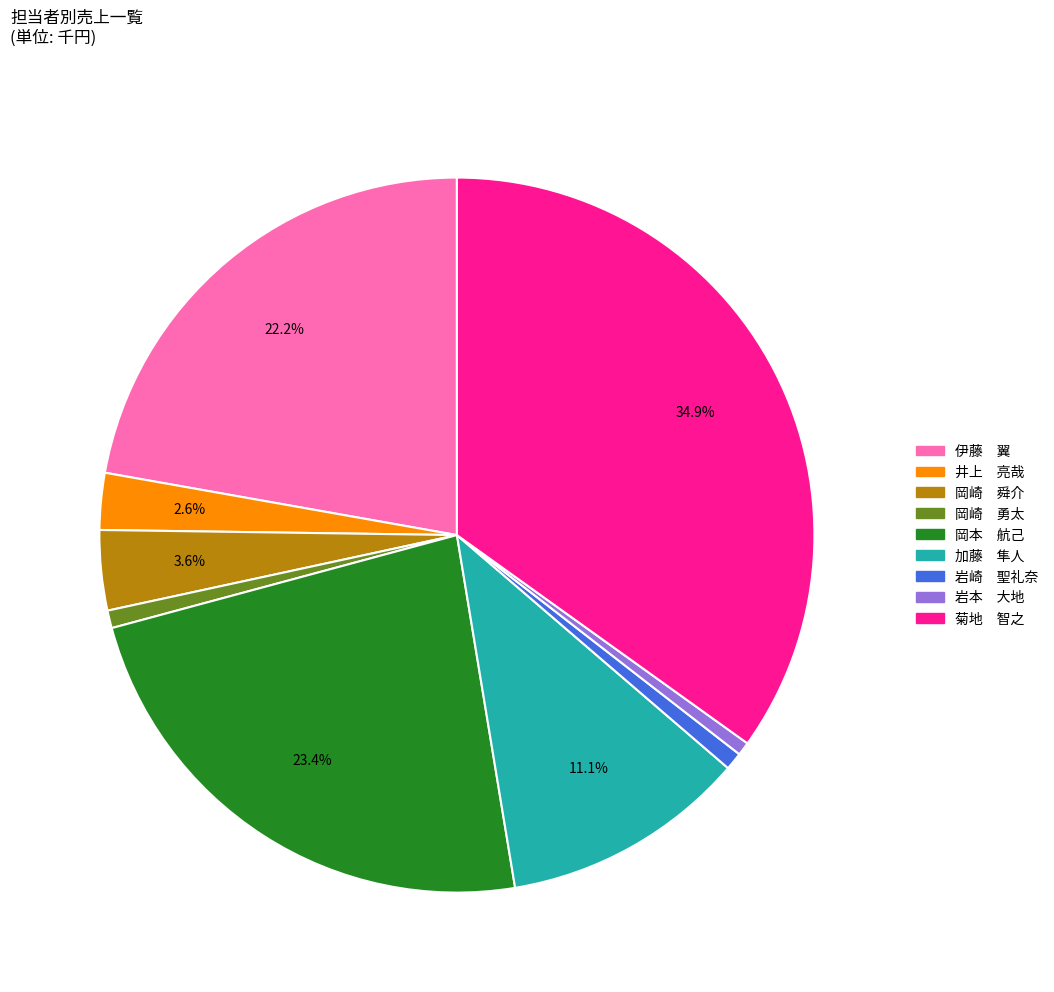

How many segments does this pie chart have?

9